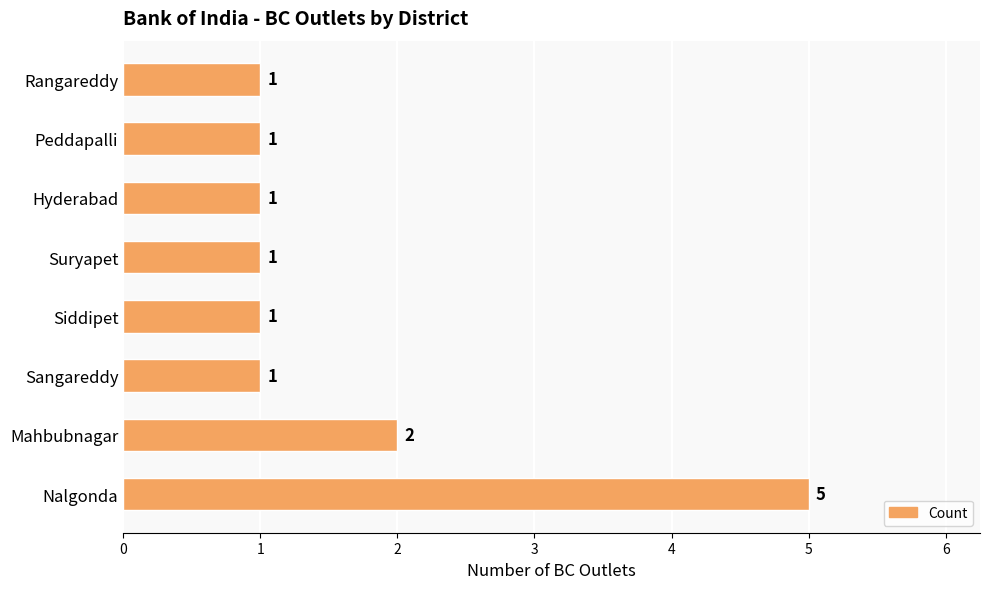

What is the average value?

2